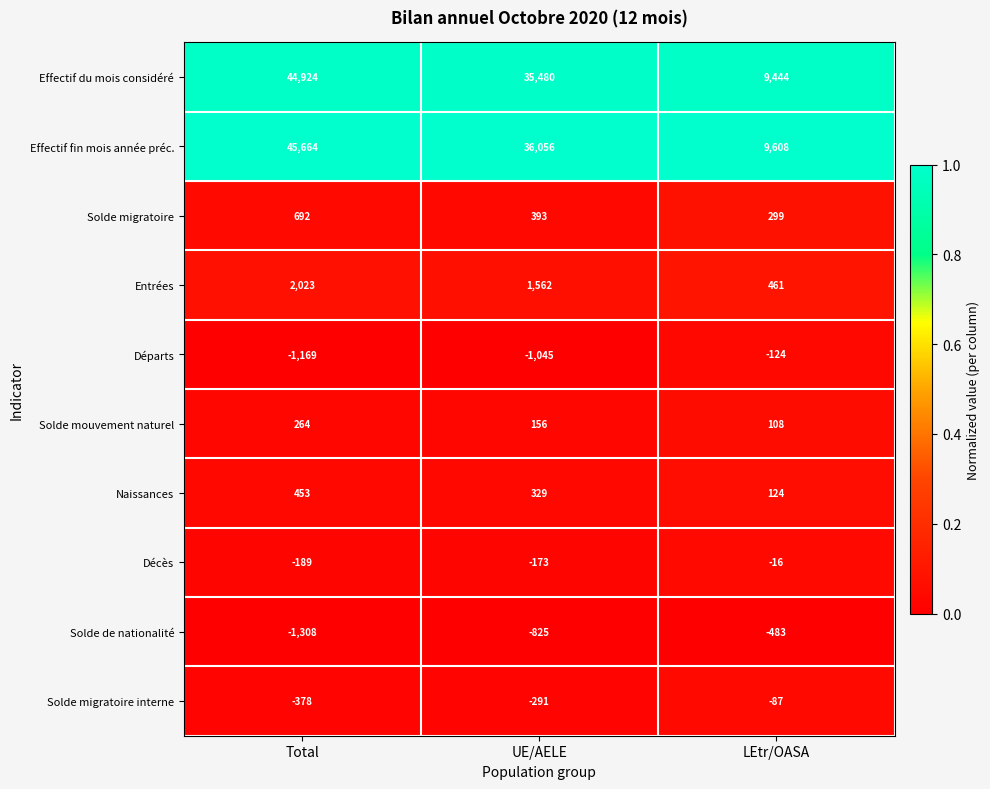

Reading left to right, transcribe all the data shown in this chart.

Effectif du mois considéré: 44924	35480	9444
Effectif fin mois année préc.: 45664	36056	9608
Solde migratoire: 692	393	299
Entrées: 2023	1562	461
Départs: -1169	-1045	-124
Solde mouvement naturel: 264	156	108
Naissances: 453	329	124
Décès: -189	-173	-16
Solde de nationalité: -1308	-825	-483
Solde migratoire interne: -378	-291	-87